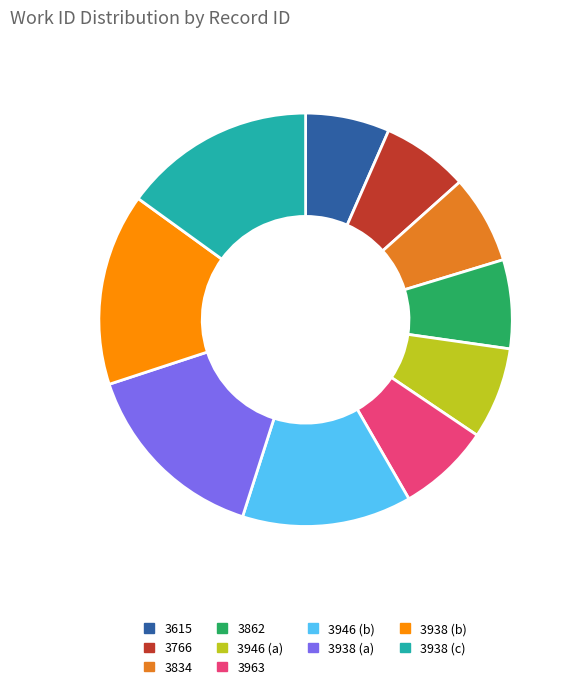

Do 3862 and 3946 (a) together represent more than half of the pie?

No